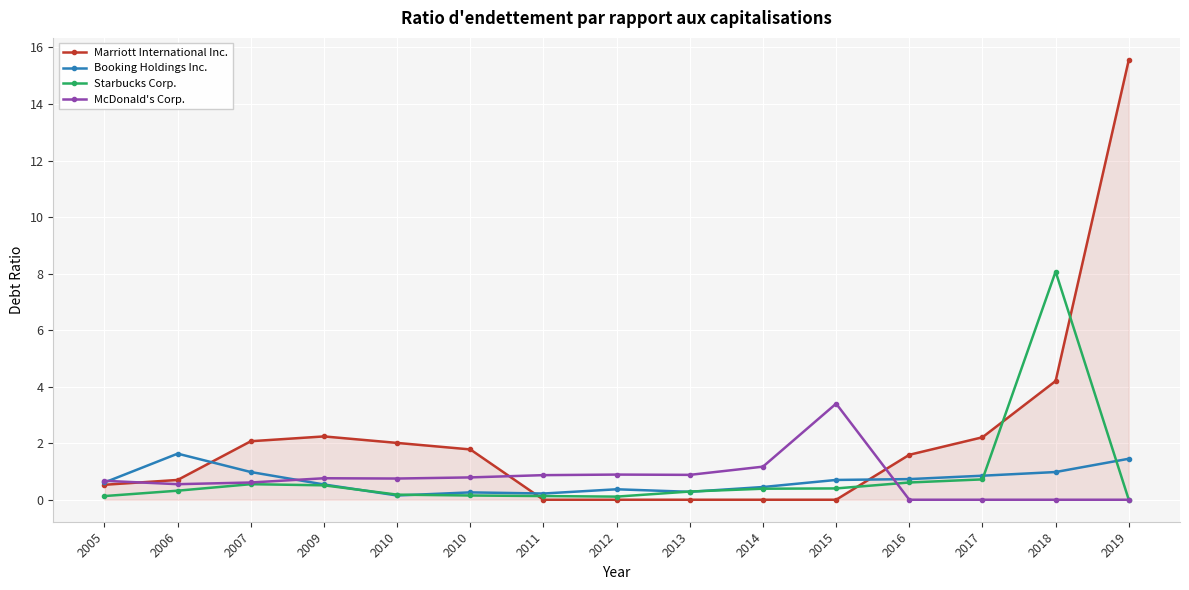

What is the difference between the highest and lowest values at 2009?

1.7